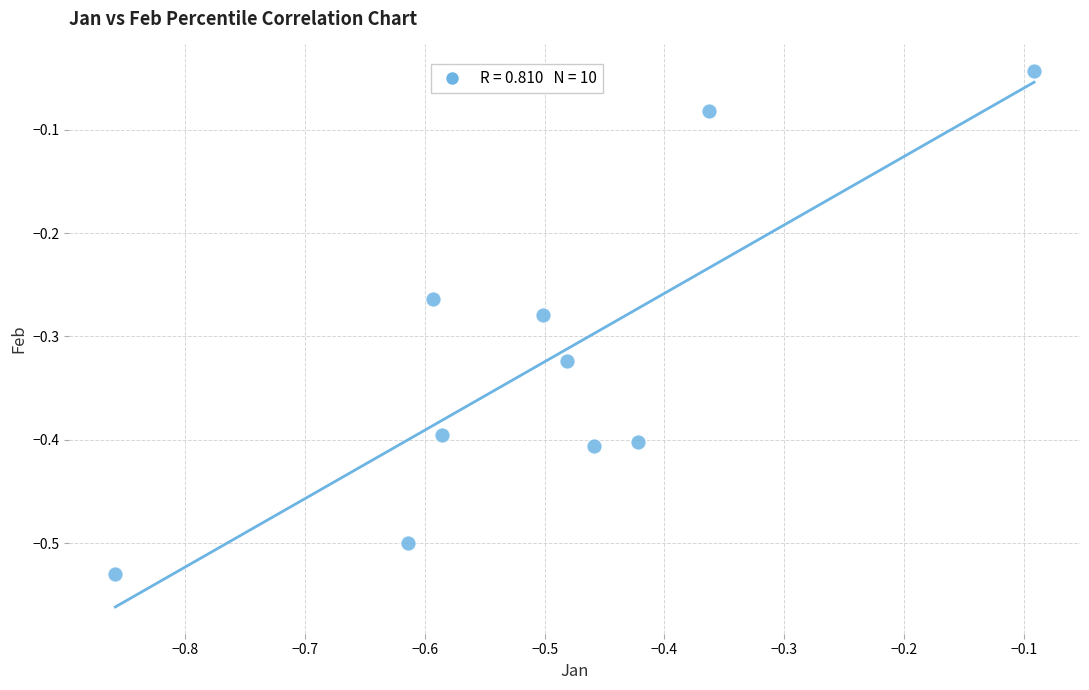

What is the range of X values (max minus min)?

0.8